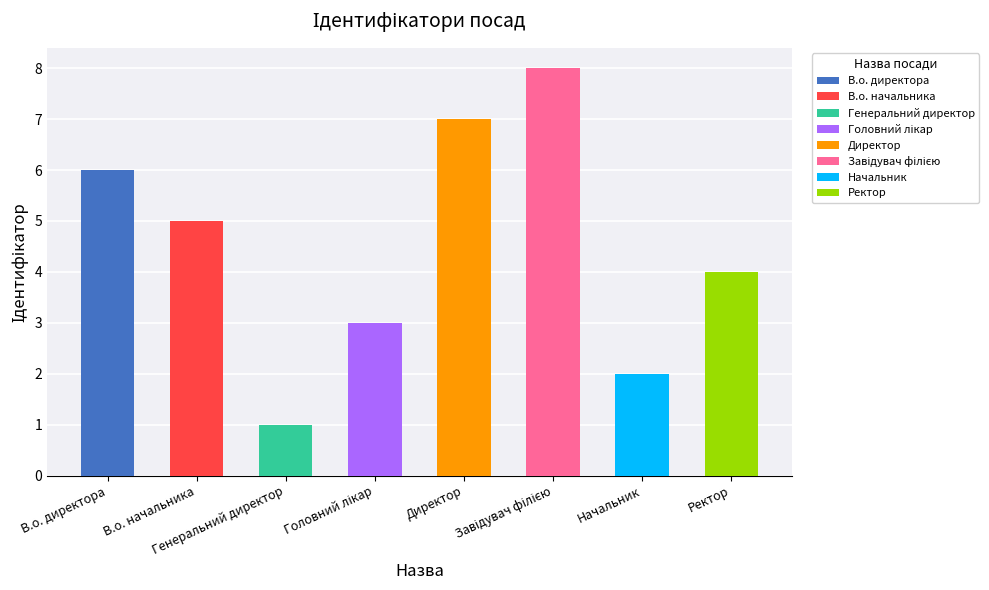

The value at Ректор is 4. True or false?

True